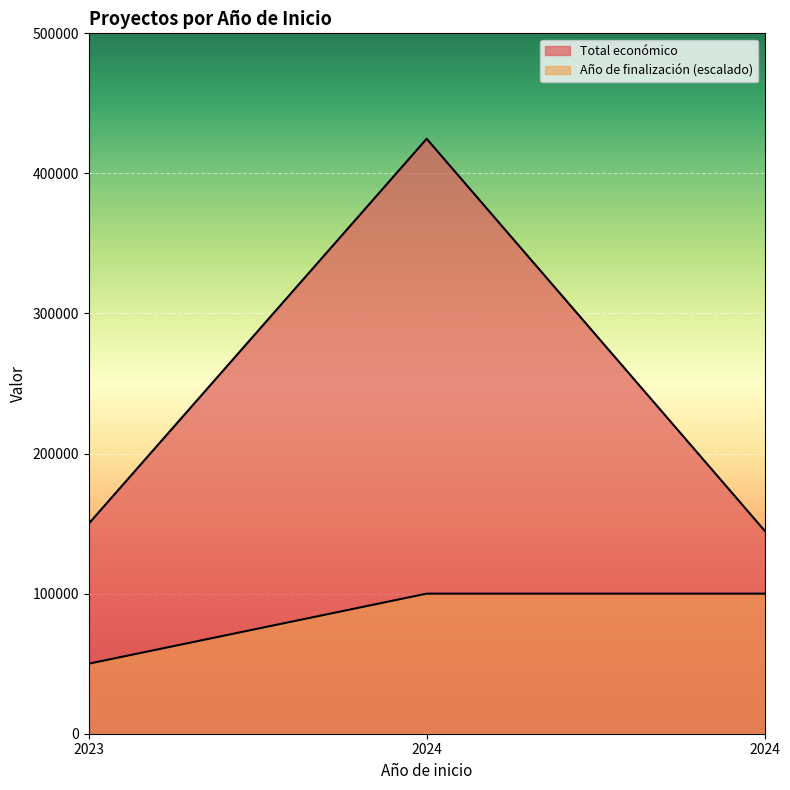

Reading right to left, transcribe all the data shown in this chart.

Total económico: 145000	424720	150000
Año de finalización: 100000	100000	50000